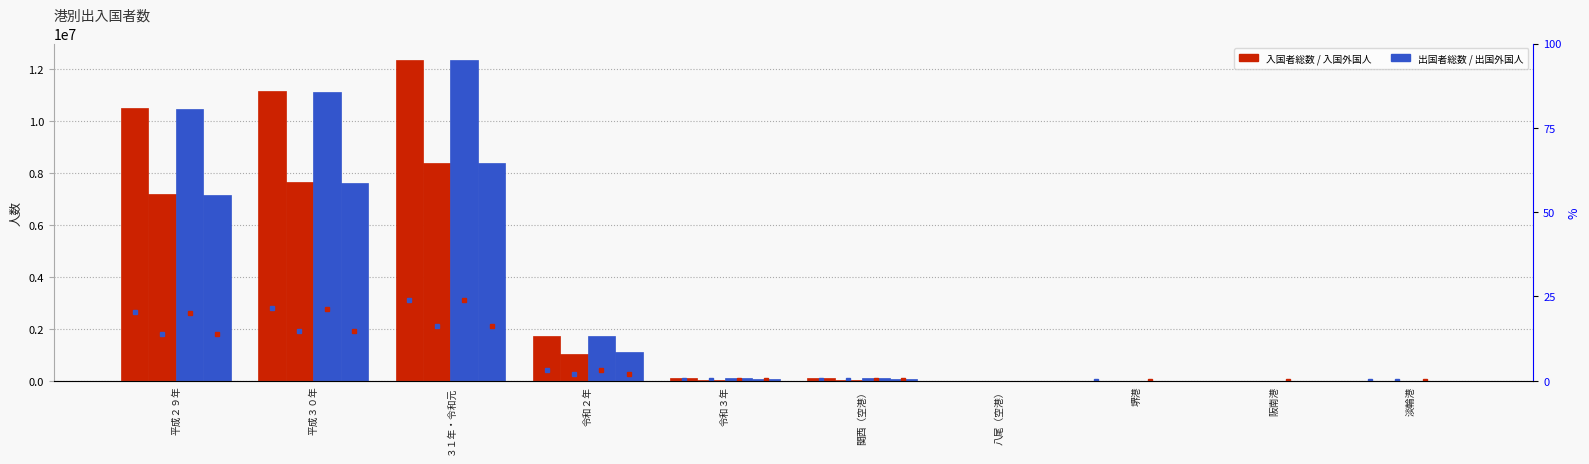

What are all the series names shown in the legend?

入国者総数, 入国外国人, 出国者総数, 出国外国人